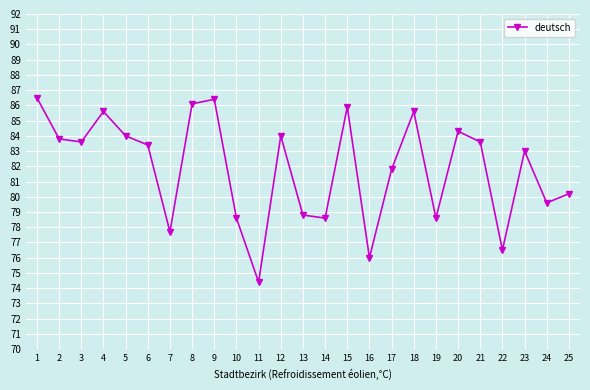

What is the sum of the values at 10 and 1?

165.1